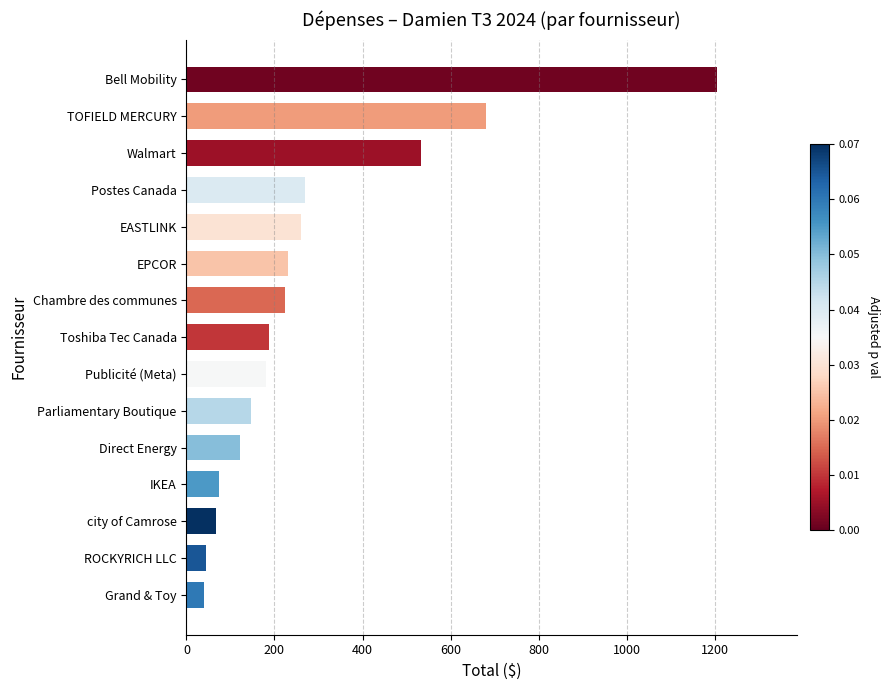

The chart shows a value of 67.3 at city of Camrose. True or false?

True